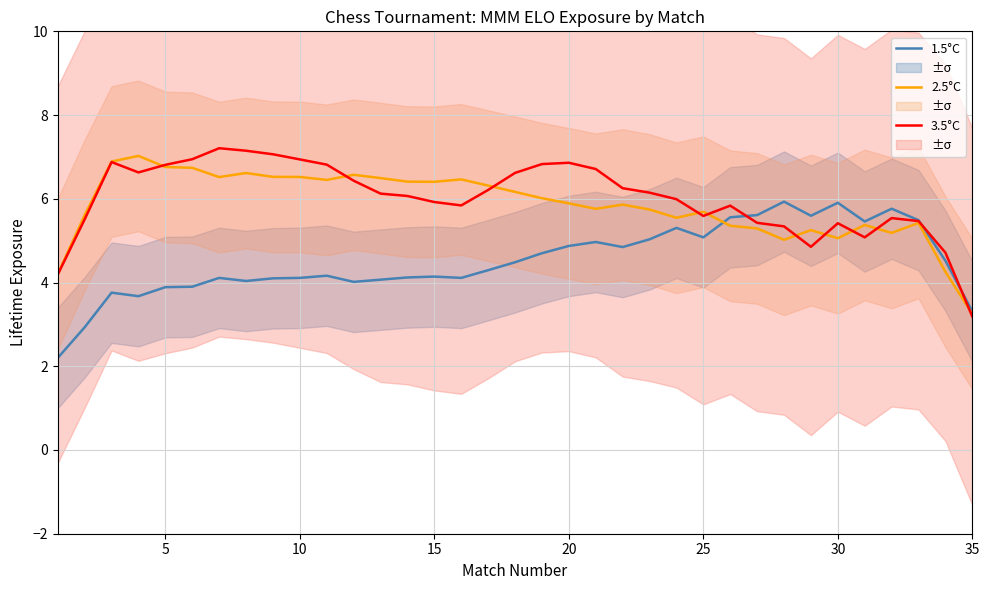

What is the highest value of the 1.5°C series?

5.9